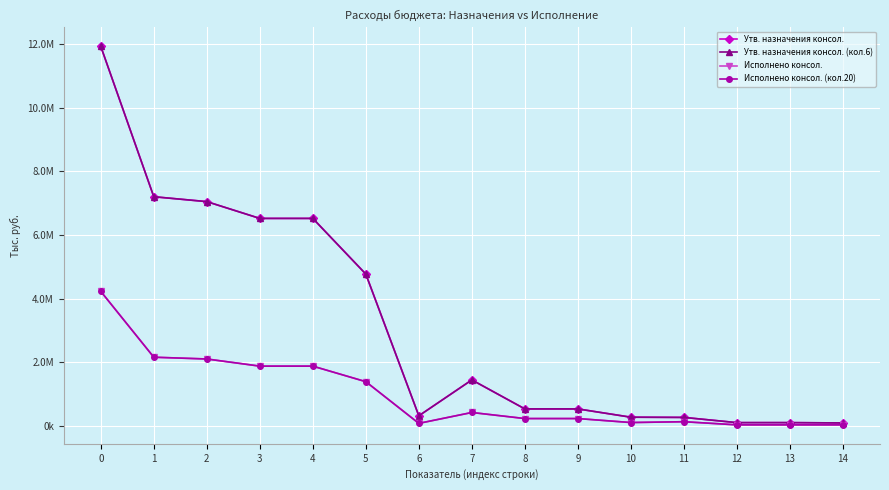

Does the chart have visible grid lines?

Yes